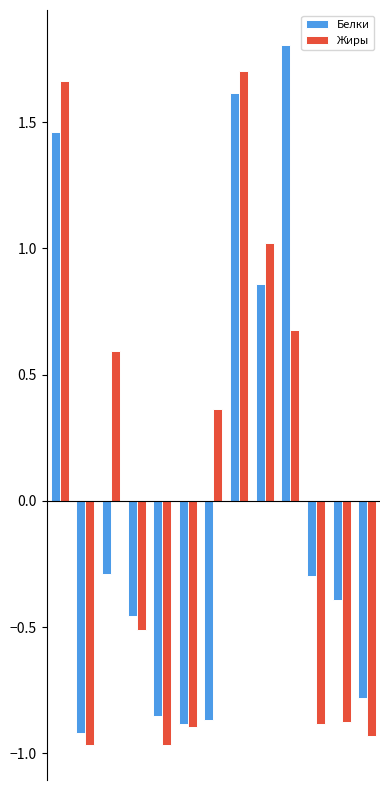

What is the maximum value shown in the chart?

1.8